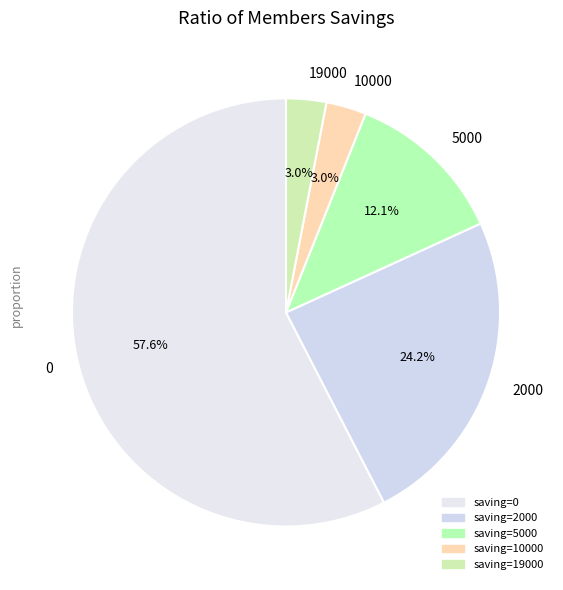

Does any single category account for the majority?

Yes